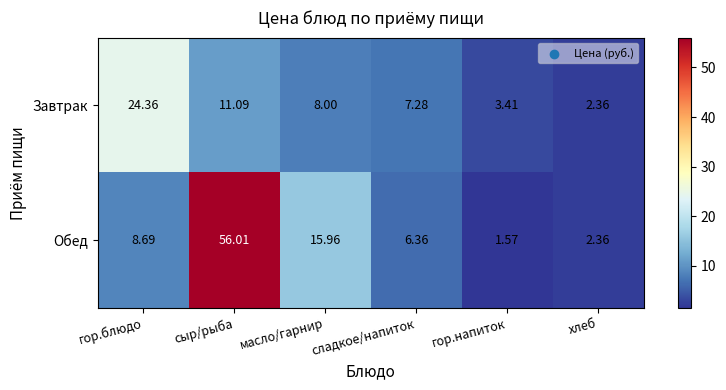

Rank the series at гор.блюдо from highest to lowest value.

Завтрак, Обед